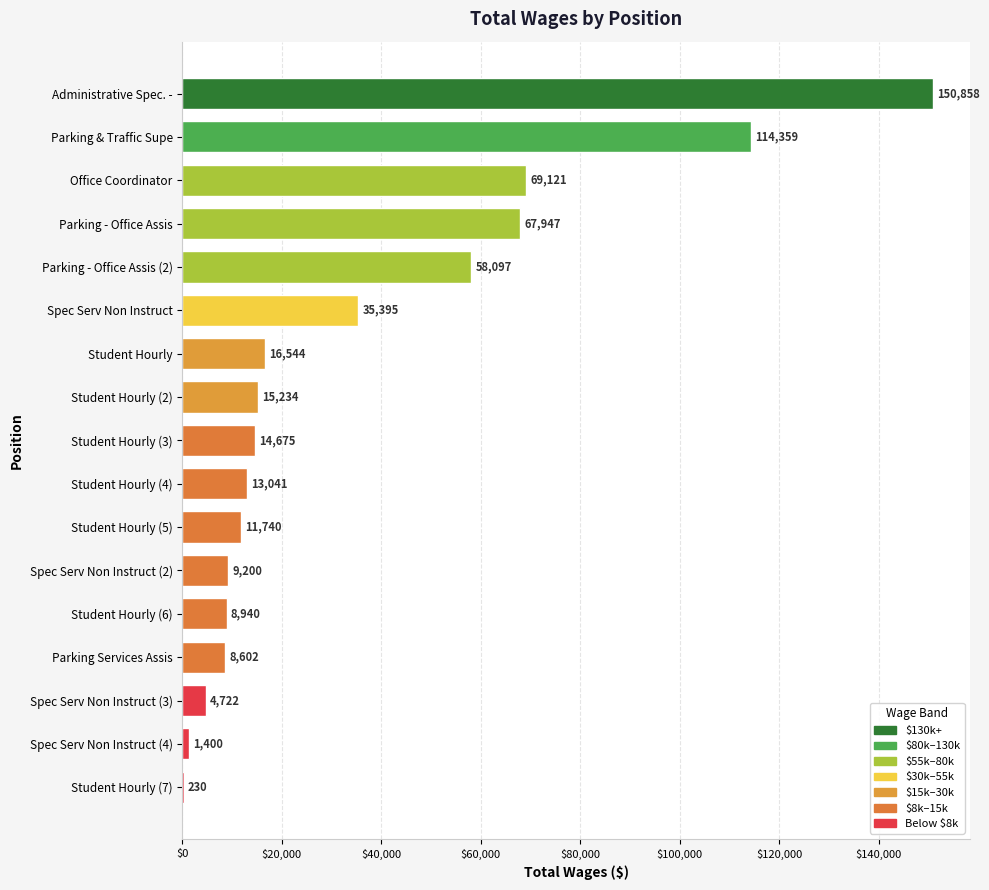

At which label is the value closest to 75544?

Office Coordinator